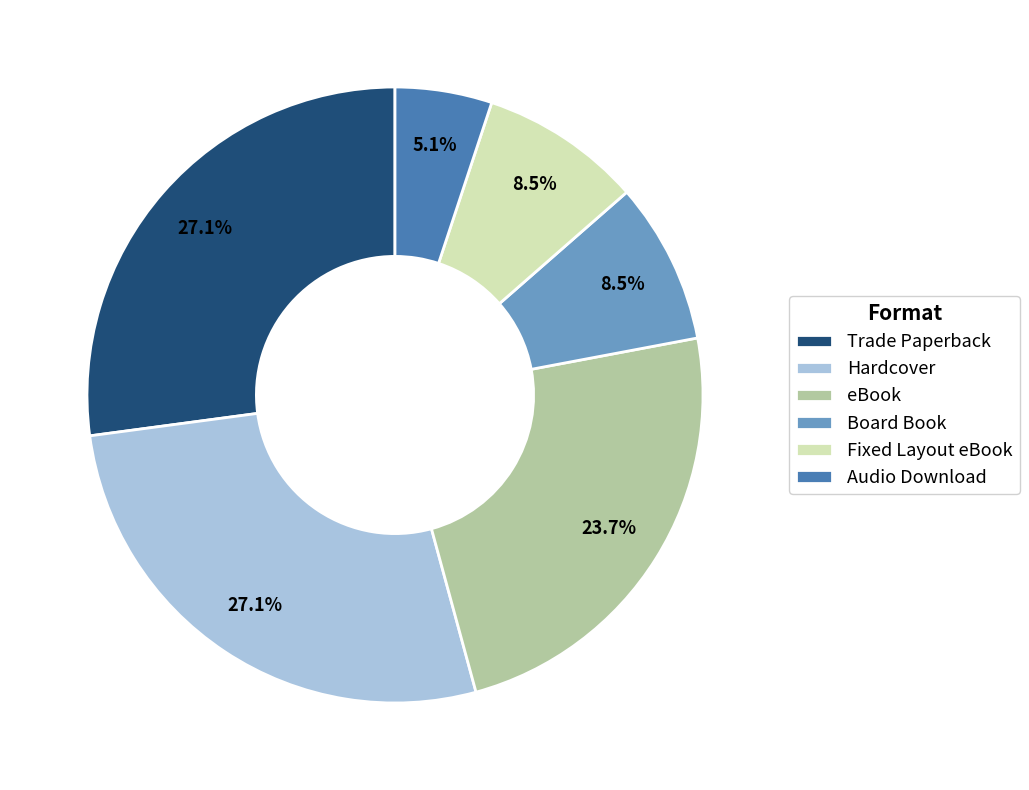

How many slices are in this pie chart?

6